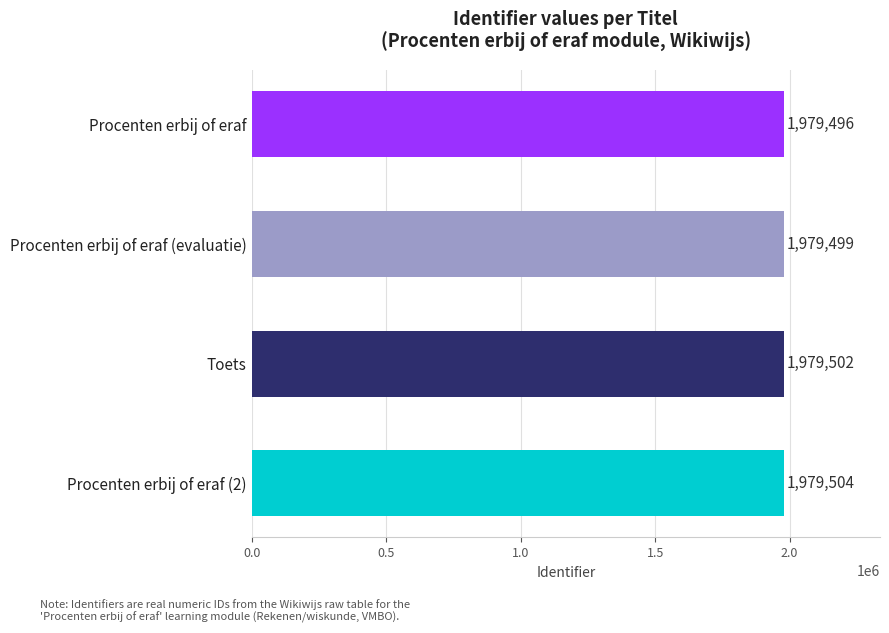

What position from the top is Procenten erbij of eraf?

1